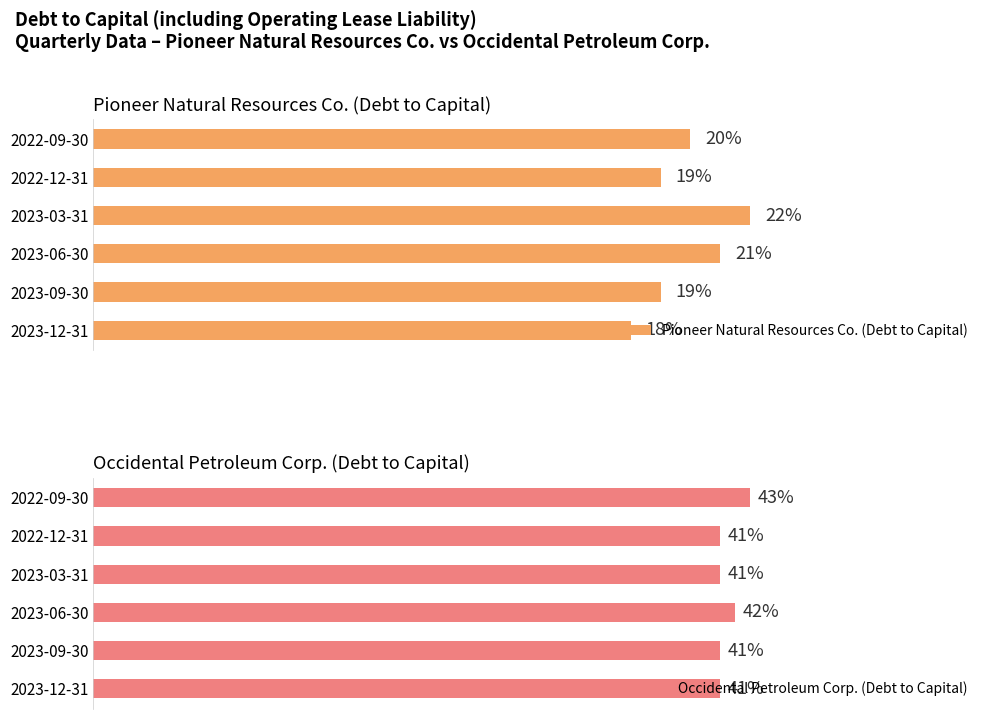

Which series has the widest spread of values?

Pioneer Natural Resources Co. (Debt to Capital)